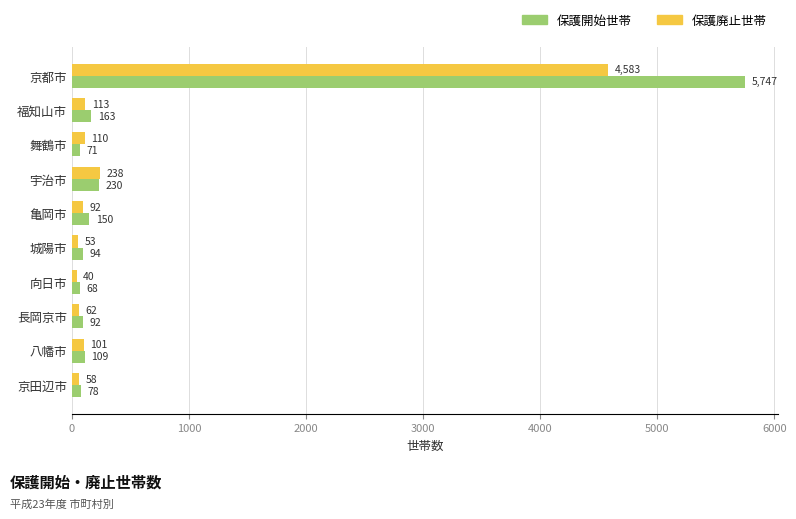

What is the total value across all series at 亀岡市?

242